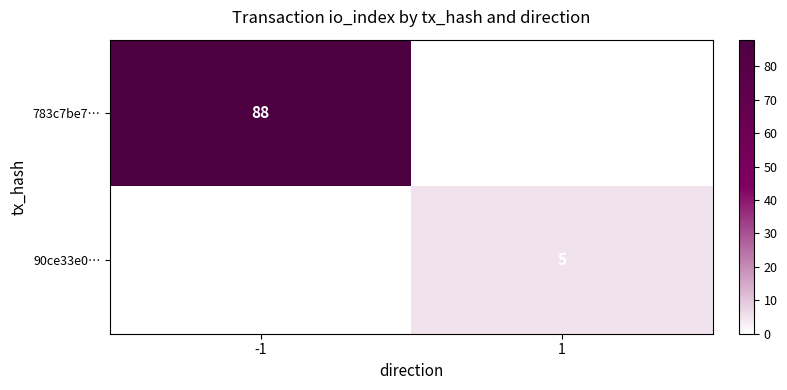

List the series in order of their peak value, lowest first.

90ce33e0…, 783c7be7…